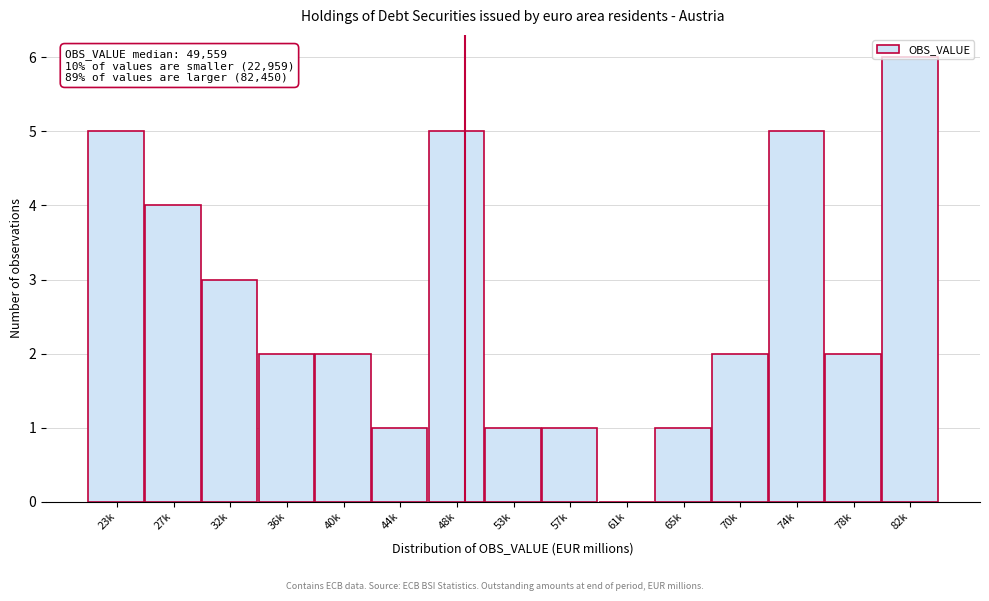

Between 57k and 61k, which is larger?

57k